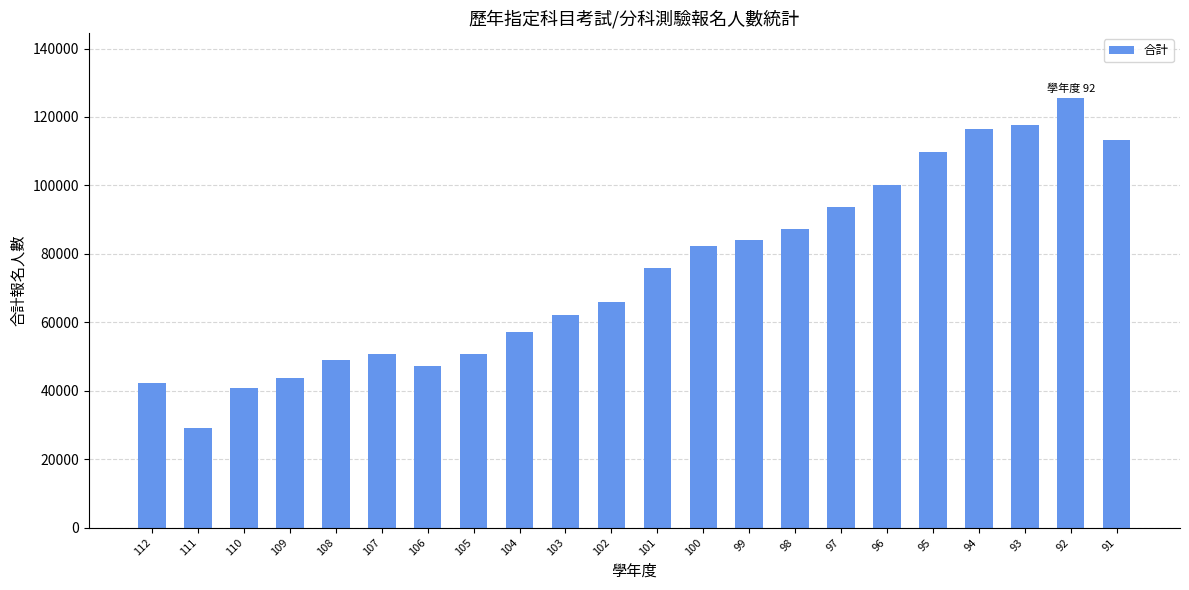

At which label is the value closest to 77378?

101